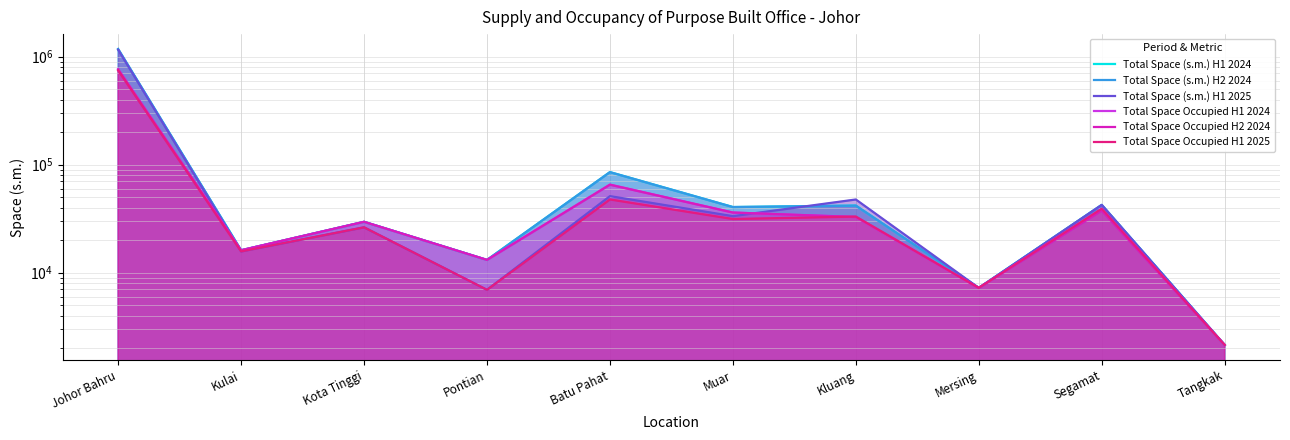

How many interior local valleys does the Total Space (s.m.) H1 2025 series have?

4